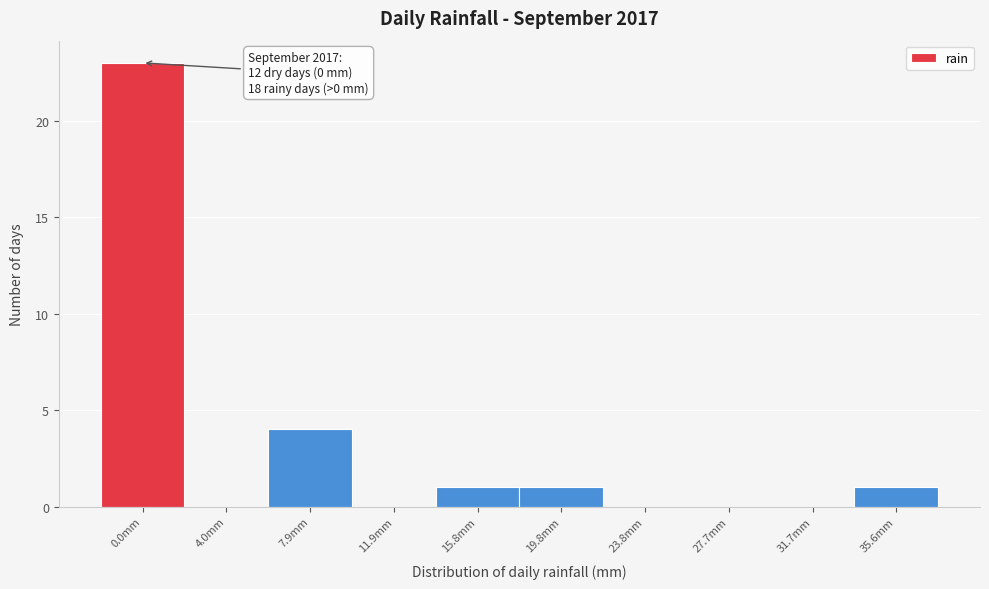

Reading right to left, list all the values displayed in this chart.

35.6mm=1	31.7mm=0	27.7mm=0	23.8mm=0	19.8mm=1	15.8mm=1	11.9mm=0	7.9mm=4	4.0mm=0	0.0mm=23